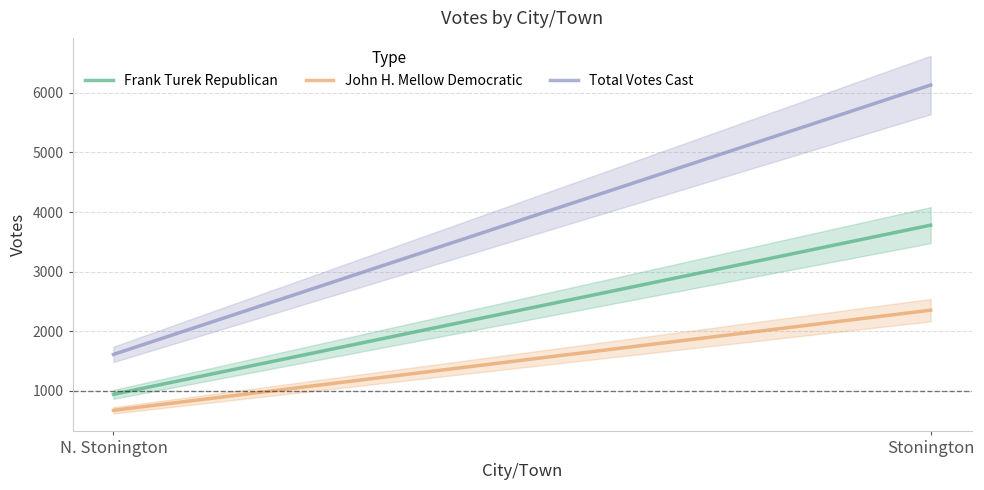

What is the minimum value for Frank Turek Republican?

939